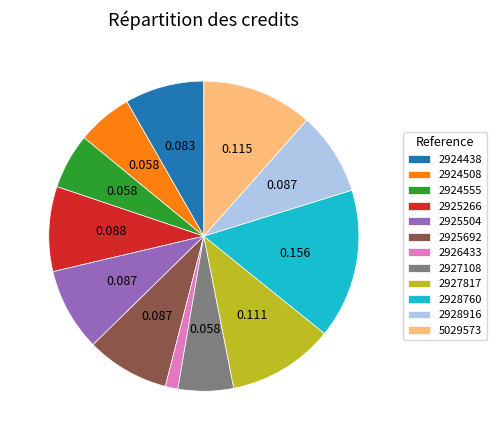

Count the number of slices in the pie.

12